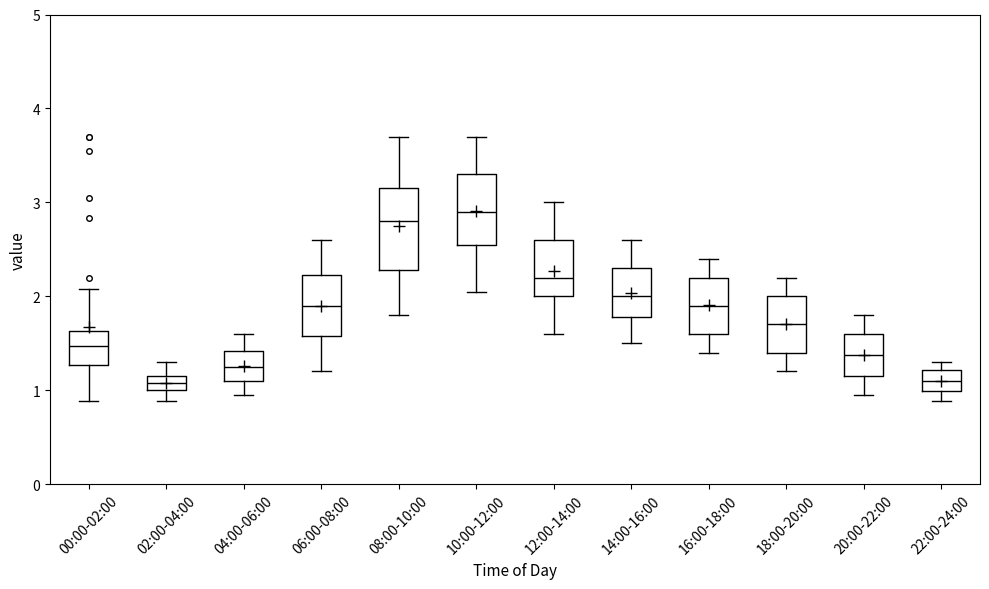

Which box has the highest median line?

10:00-12:00